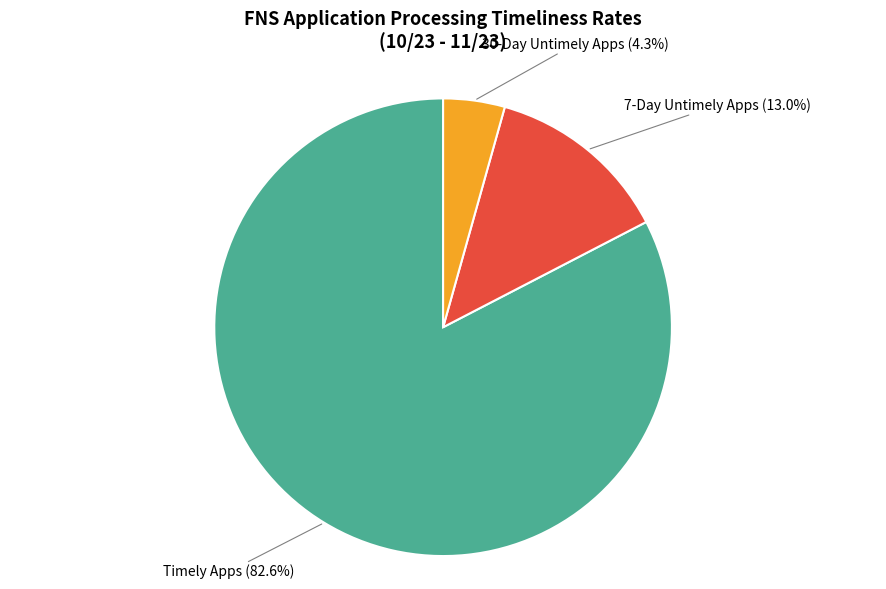

Does any single category account for the majority?

Yes